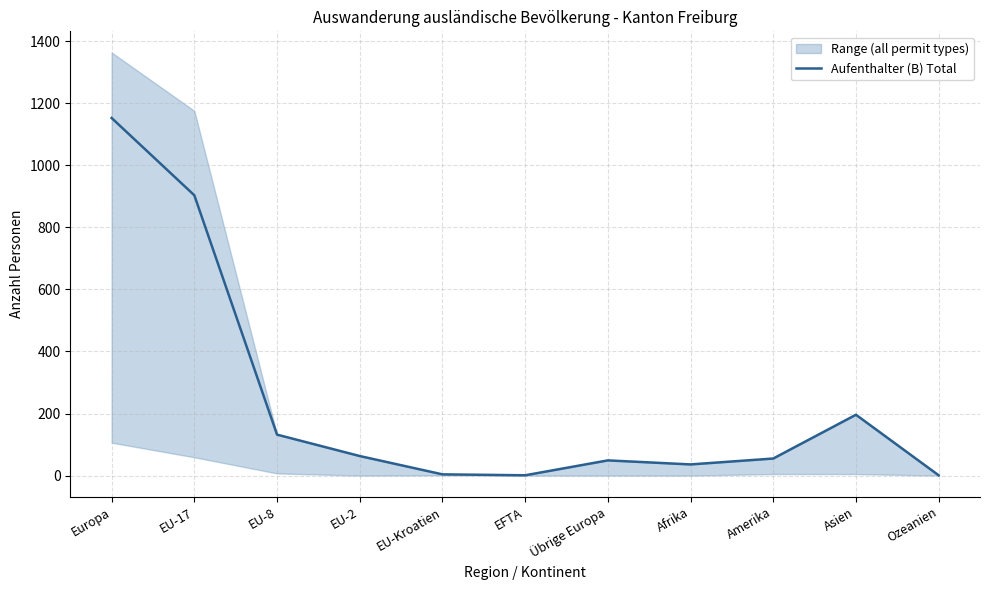

Where is the data nearest to the value 576?

EU-17